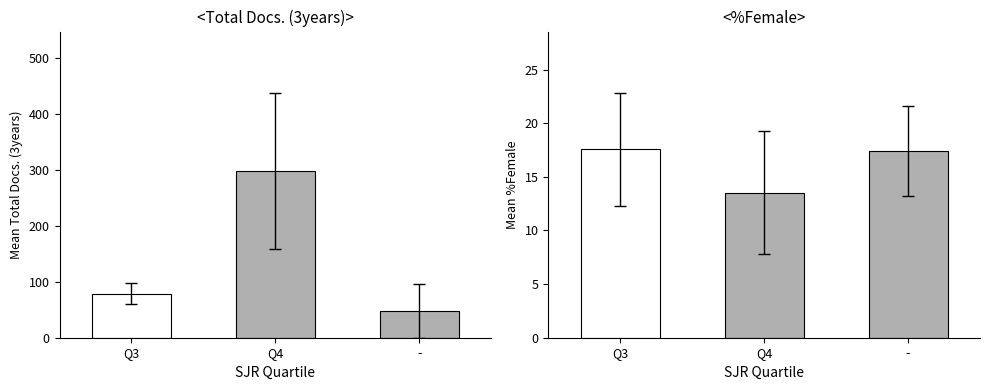

What is the minimum value shown in the chart?

13.5